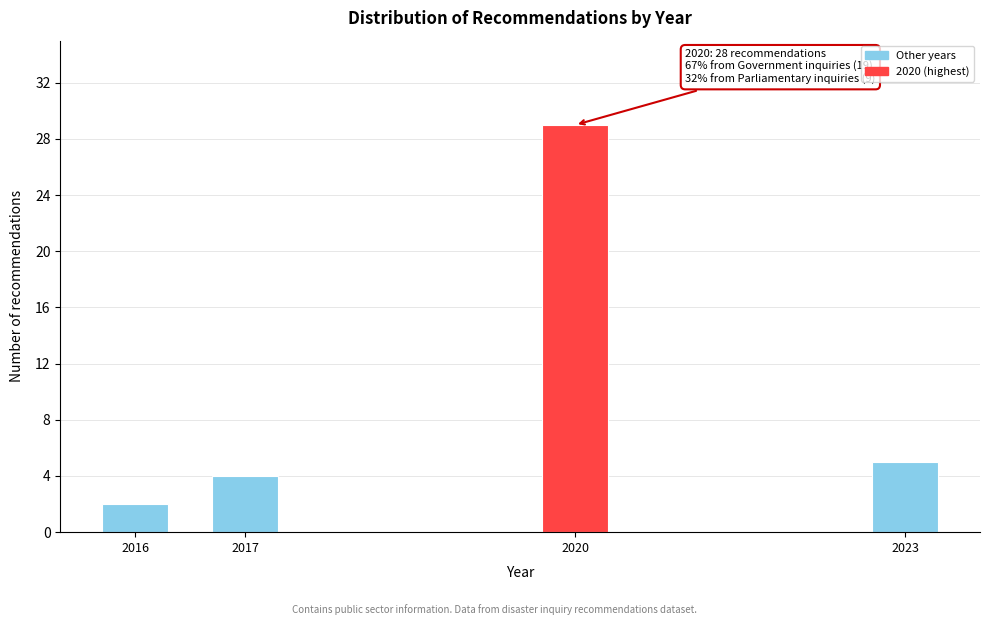

Reading left to right, list all the values displayed in this chart.

2	4	29	5